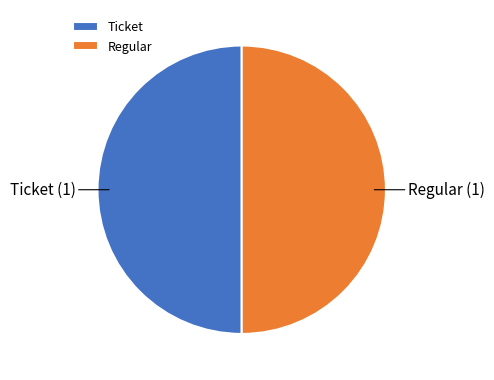

Approximately how many times larger is the value at Ticket compared to Regular?

1.0